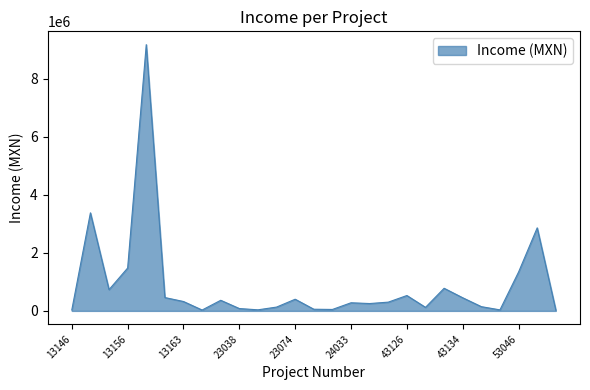

Reading left to right, list all the values displayed in this chart.

32500.0	3377009.2	732273.8	1476800.0	9169973.2	460000.0	323200.0	30000.0	365288.0	80927.8	37020.0	131572.5	402000.0	57454.6	49638.0	280000.0	253293.1	301724.2	529426.2	122000.0	779000.0	452000.0	145800.0	35200.0	1338939.6	2859873.1	30000.0